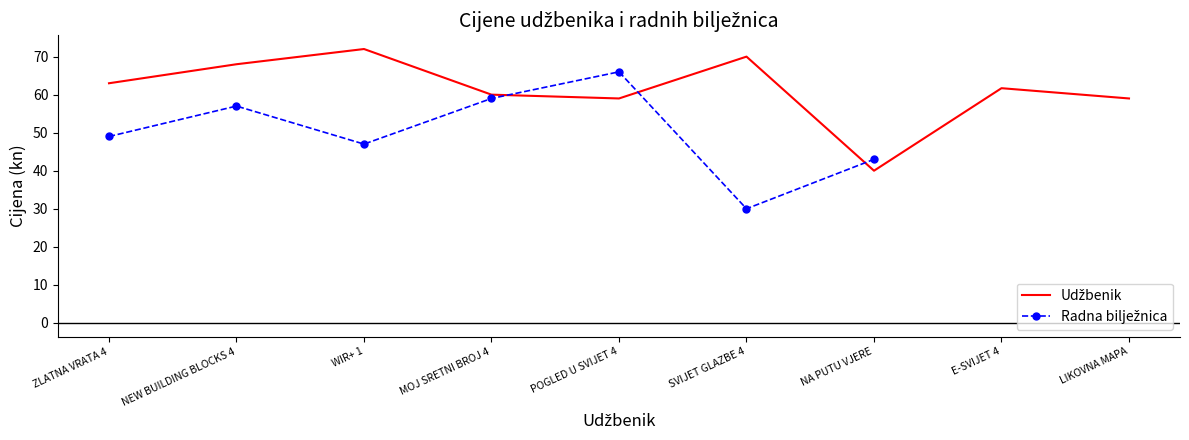

Which has a higher value, MOJ SRETNI BROJ 4 or E-SVIJET 4?

E-SVIJET 4